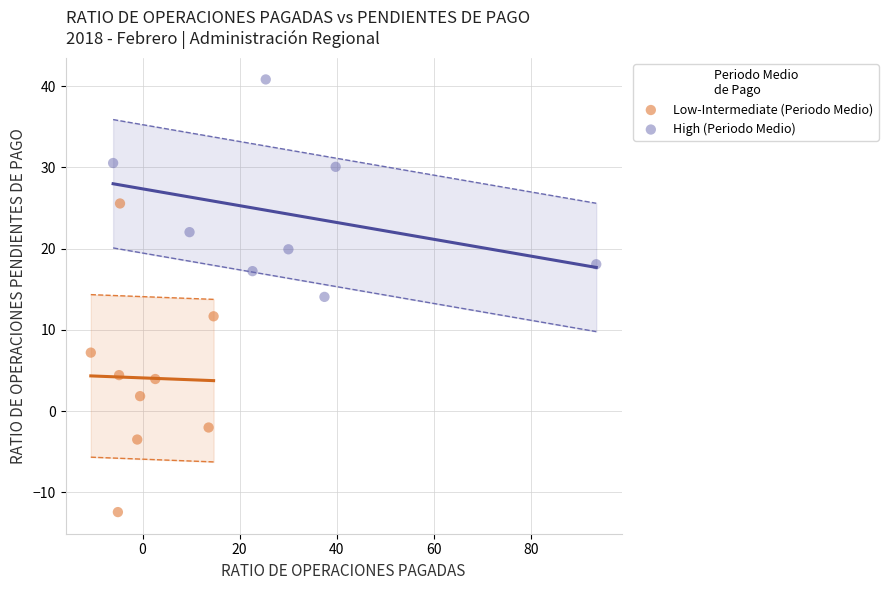

What are all the series names shown in the legend?

Low-Intermediate (Periodo Medio), High (Periodo Medio)